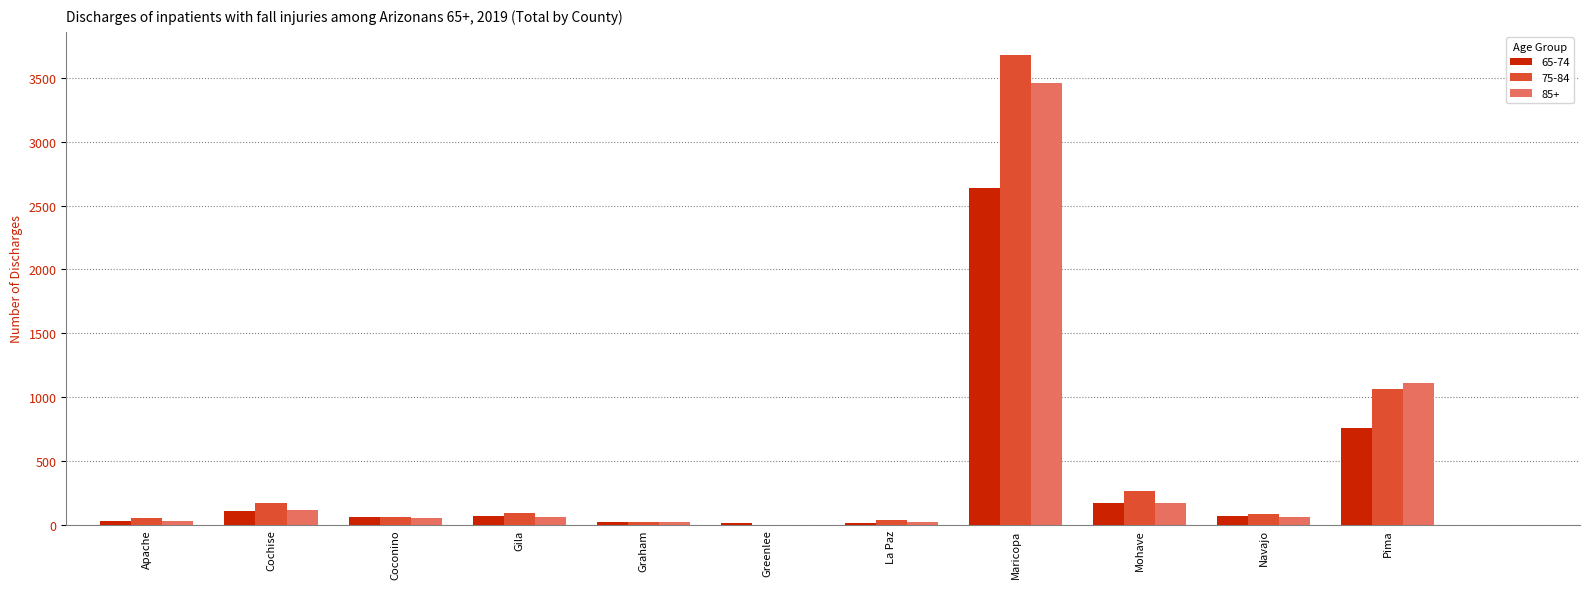

The 85+ series shows 115 at Cochise. True or false?

True